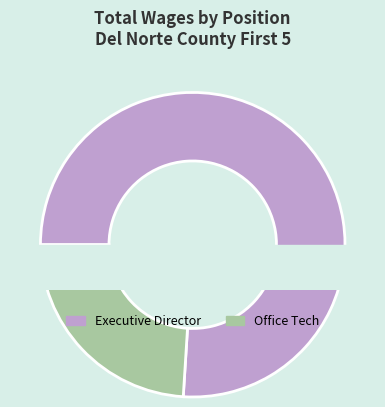

The Executive Director slice represents 76% of the pie. True or false?

True